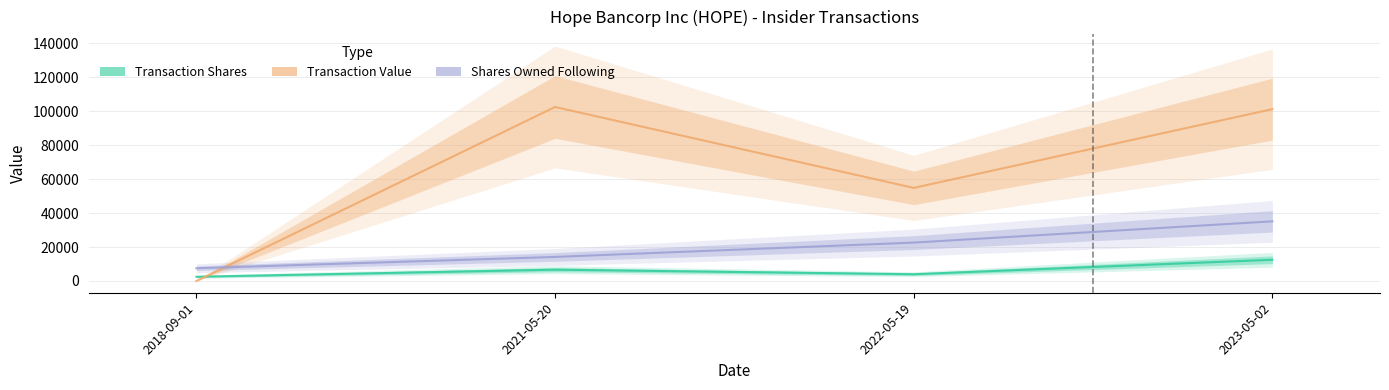

Does the chart have visible grid lines?

Yes